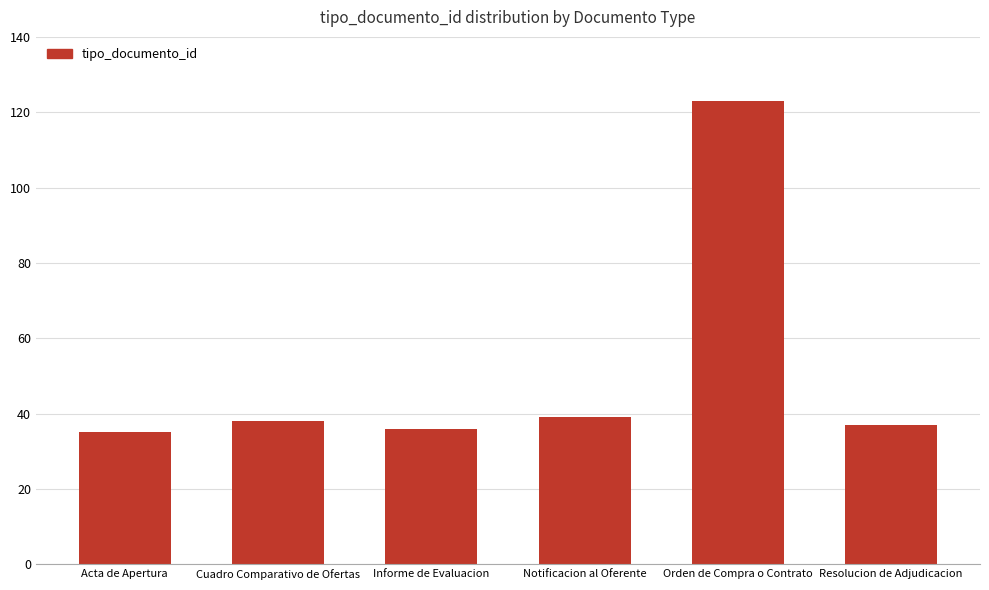

The value at Informe de Evaluacion is 36. True or false?

True